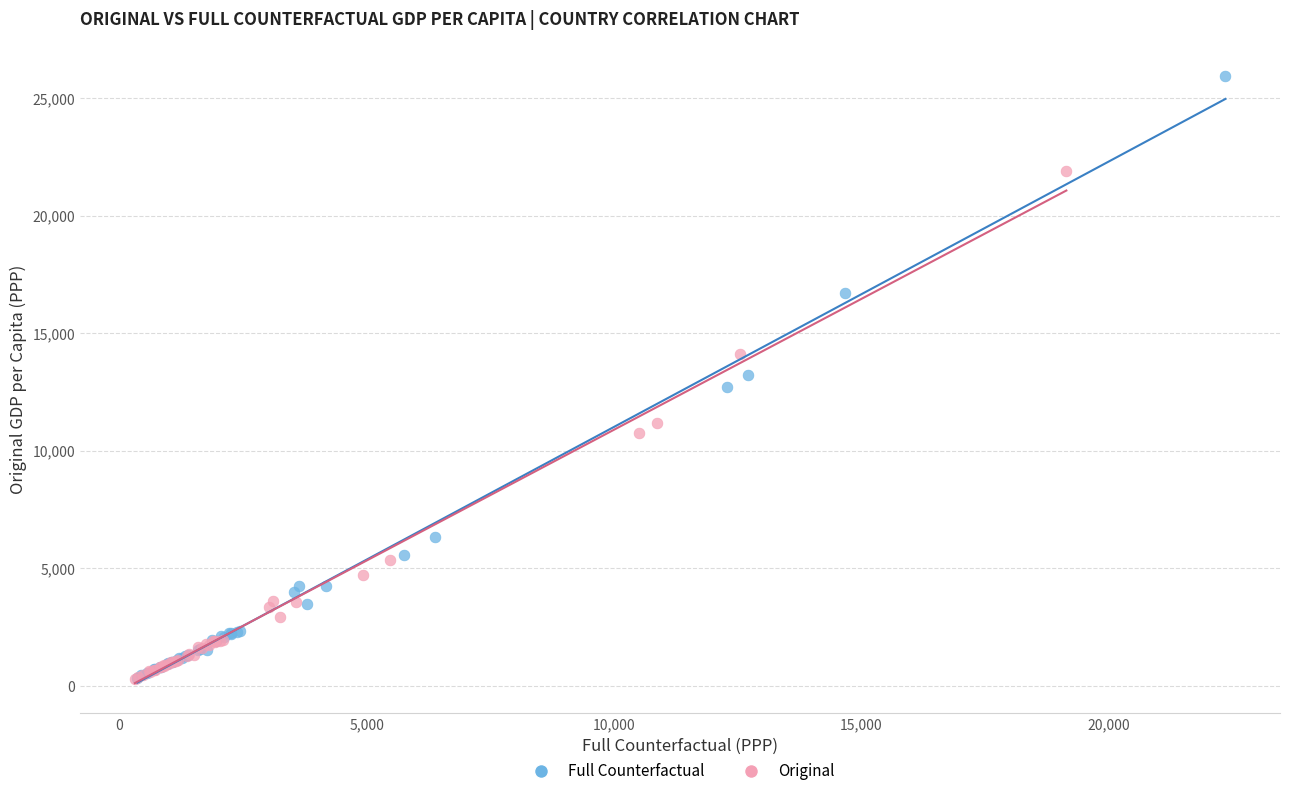

Which series reaches the maximum Y coordinate?

Full Counterfactual